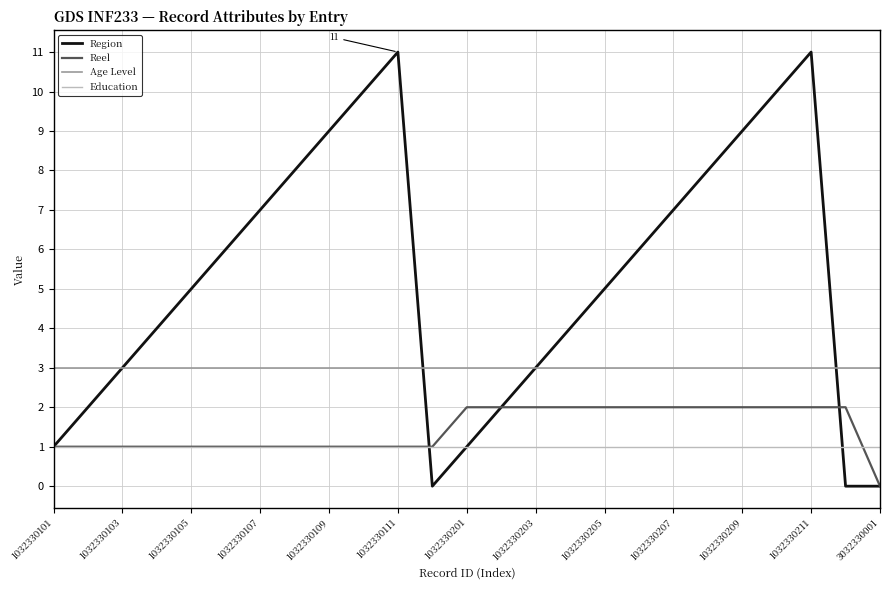

True or false: Education and Region intersect in this chart.

True